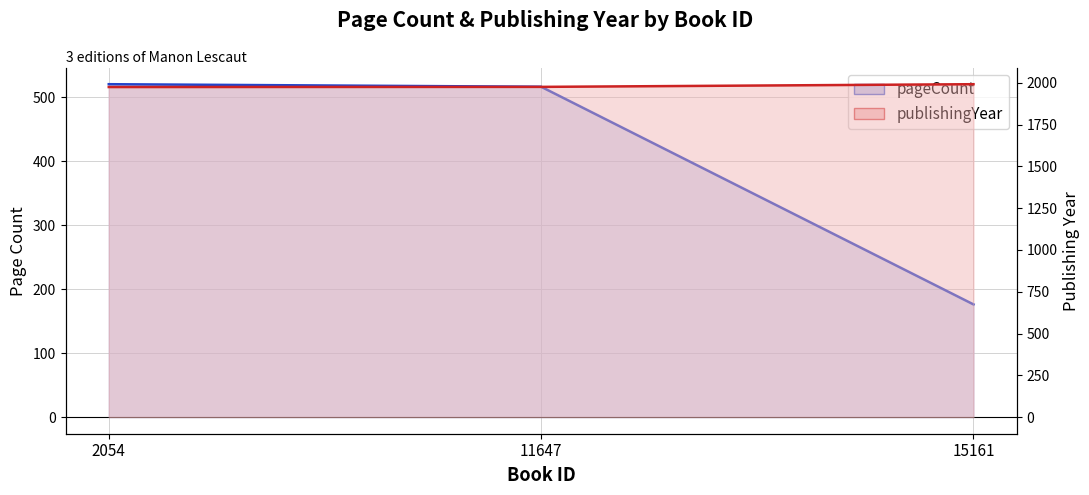

Rank the categories by pageCount value from lowest to highest.

15161, 11647, 2054